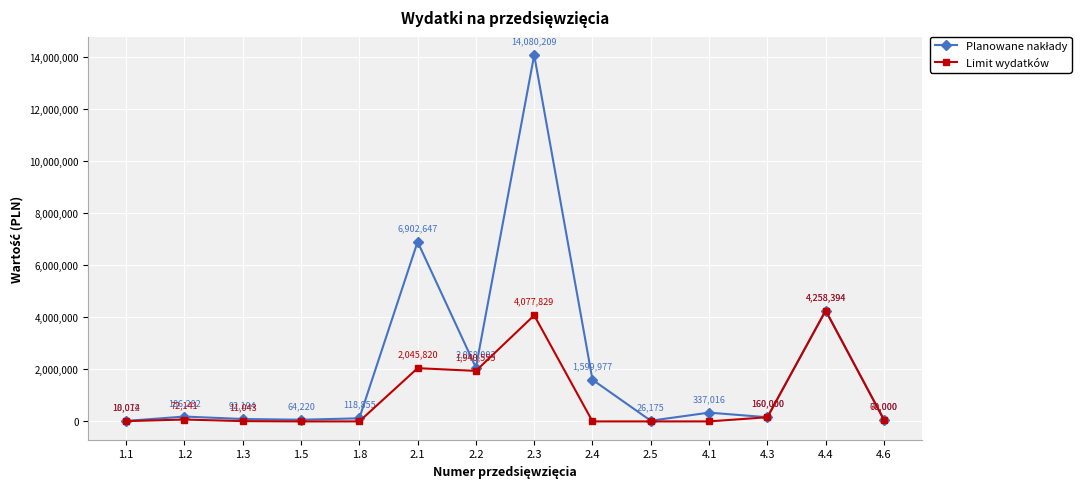

At how many categories does at least one series exceed 1948712?

4